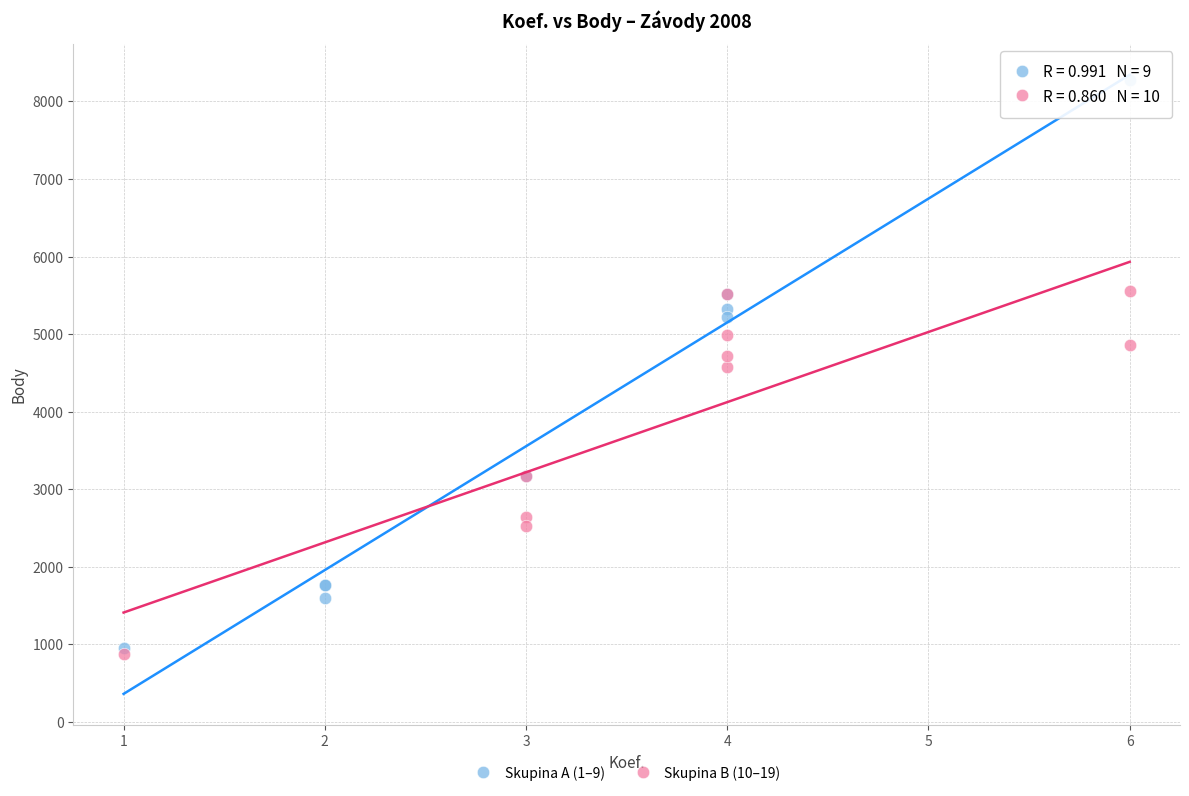

Which series has the largest Y range (max minus min)?

Skupina A (1–9)